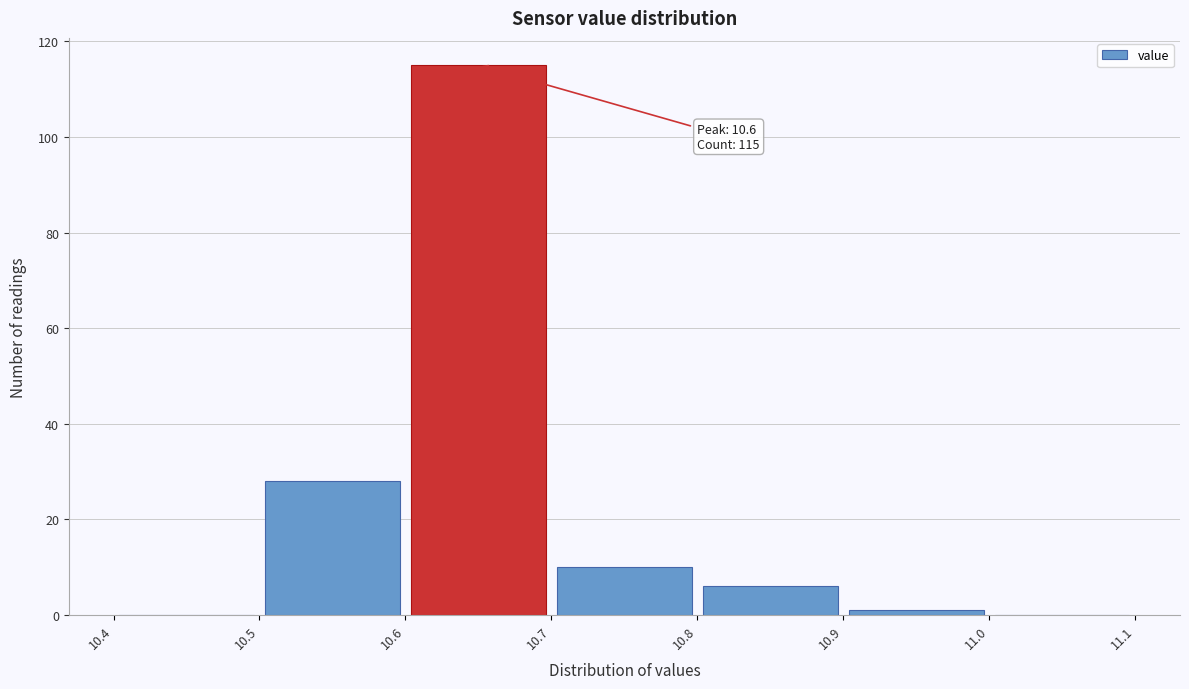

Which range on the x-axis has the tallest bar?

10.6 to 10.7